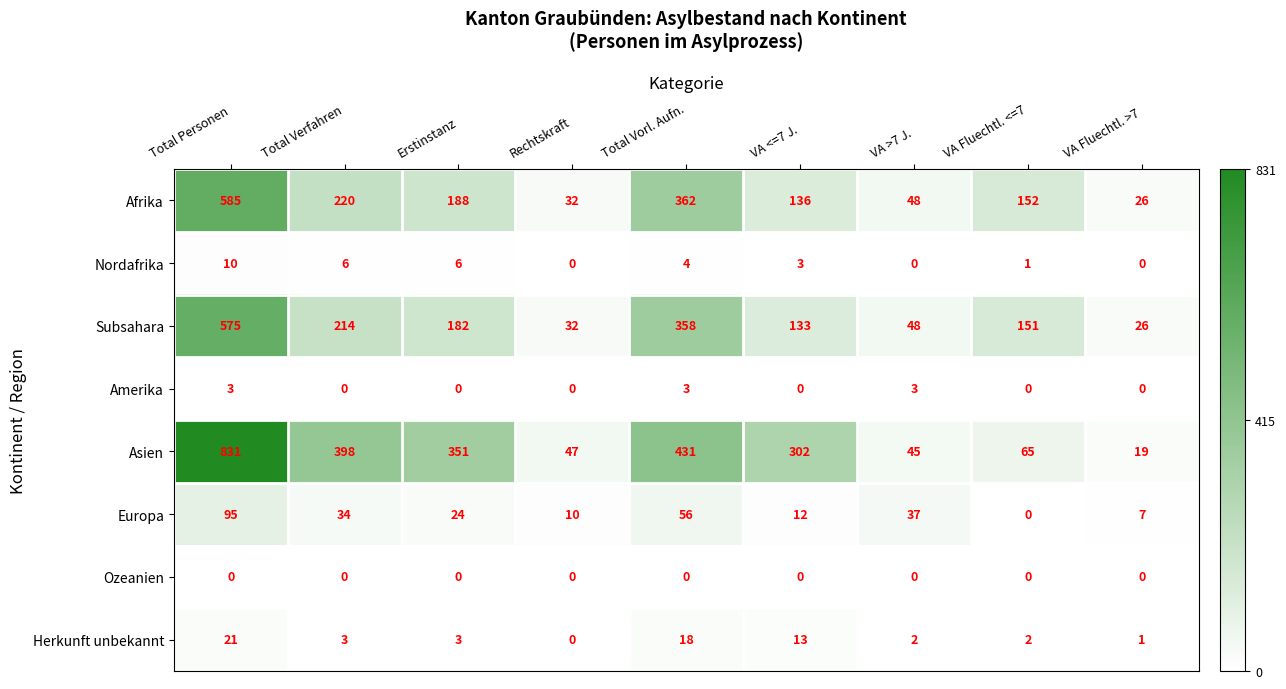

Which series has the widest spread of values?

Asien